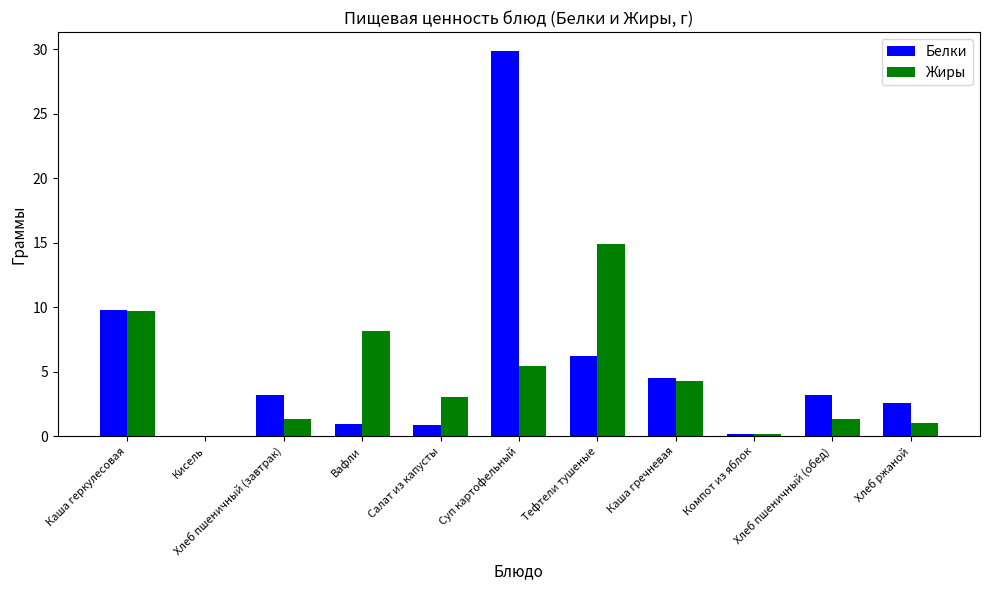

How many groups of bars are there?

11